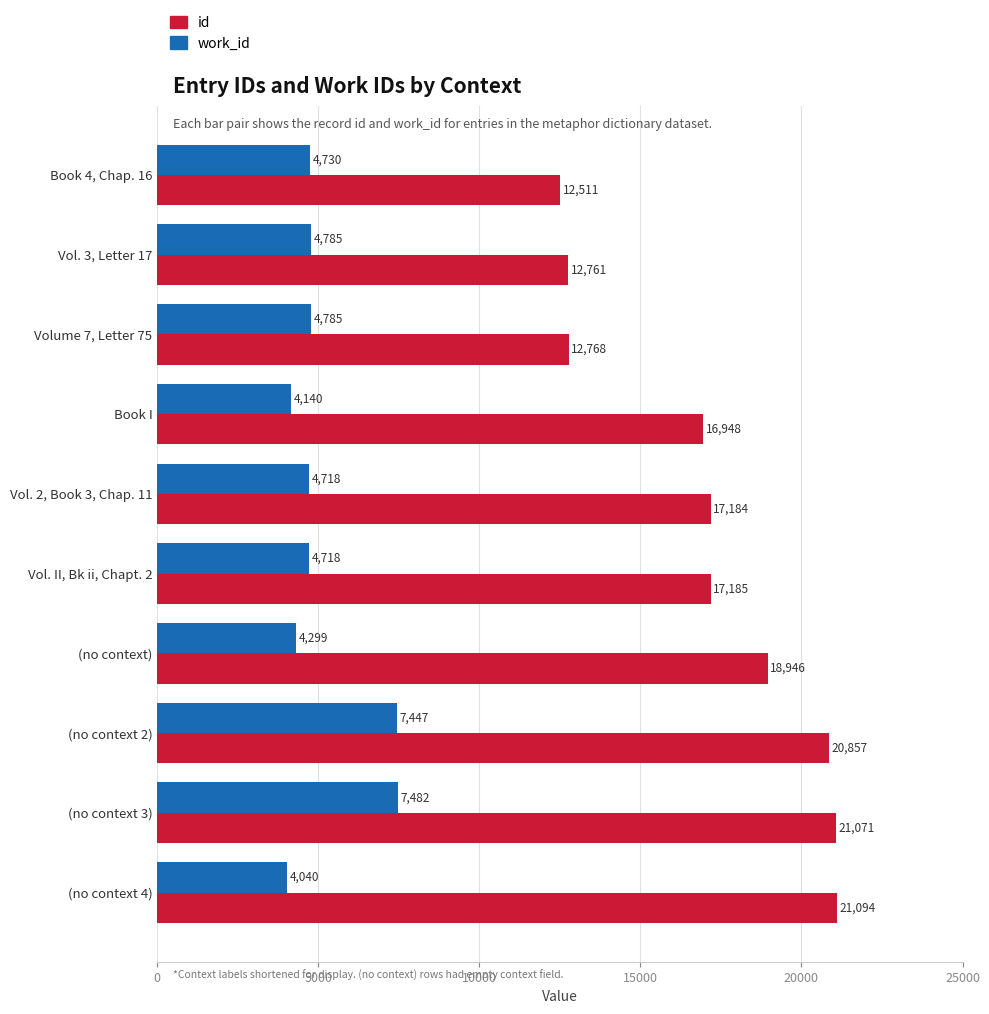

Which series has the largest range (max minus min)?

id